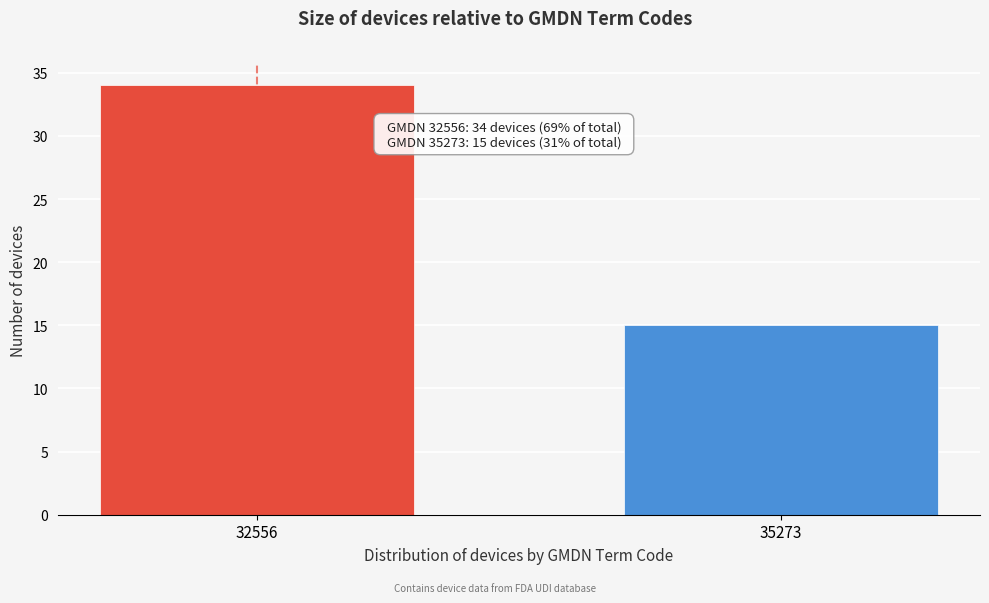

Reading left to right, what are all the values shown in this chart?

34	15